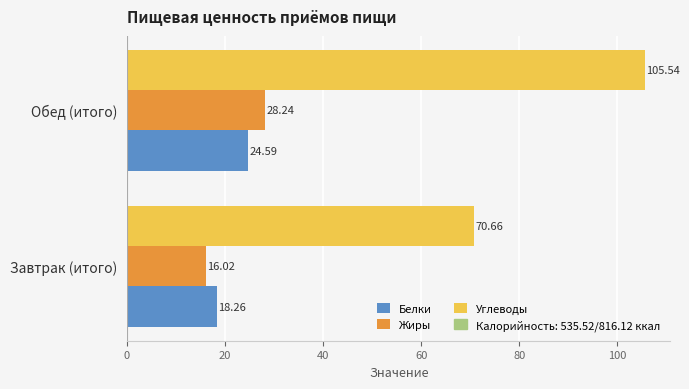

At which label is Жиры closest to 22?

Завтрак (итого)